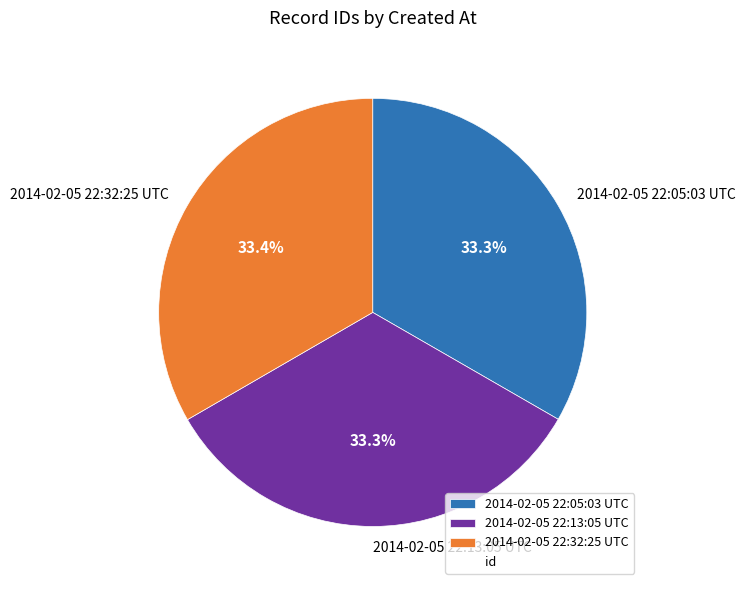

Is there a majority slice in this chart?

No